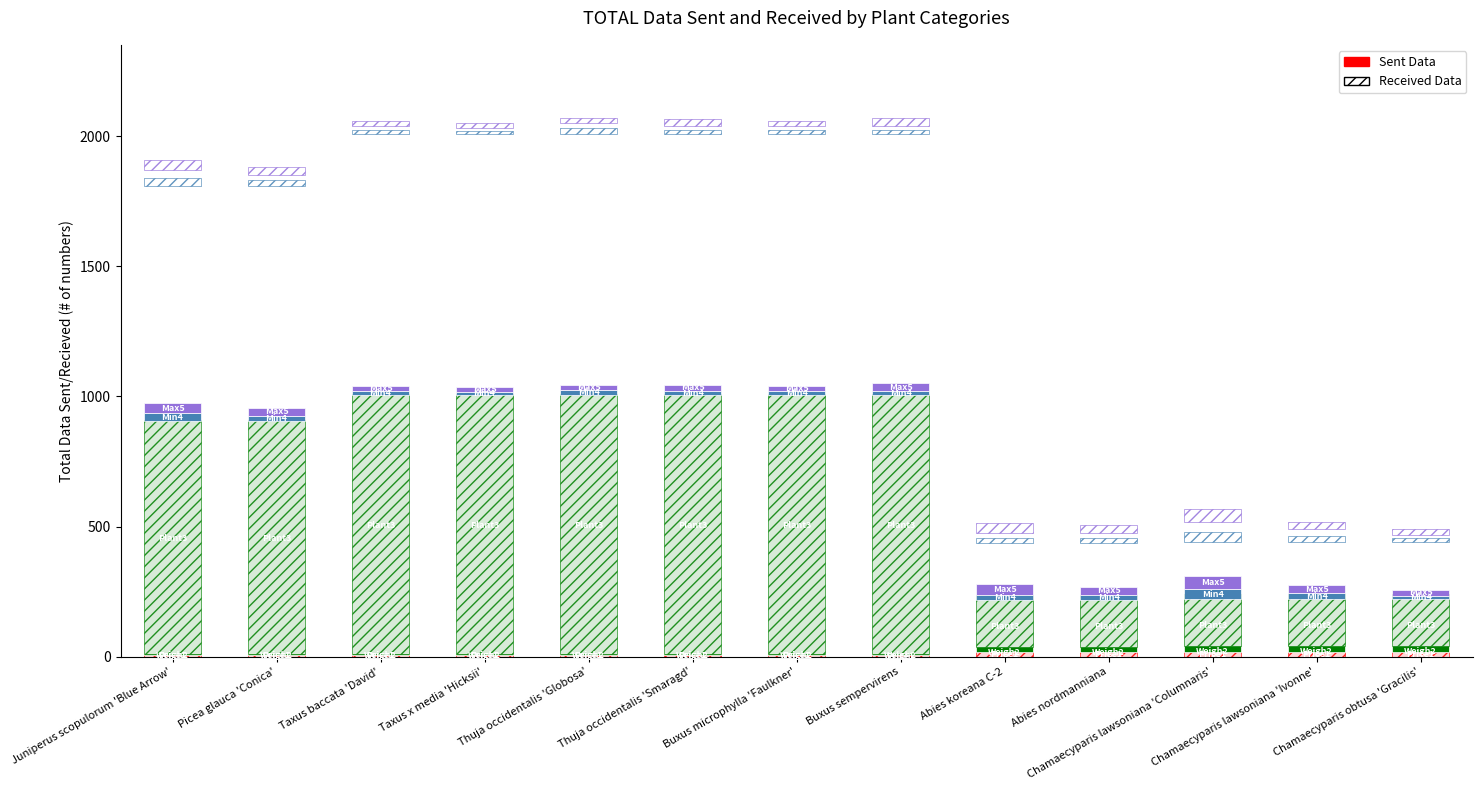

What is the difference between the Plants per pallet values at Chamaecyparis obtusa 'Gracilis' and Taxus x media 'Hicksii'?

800.0